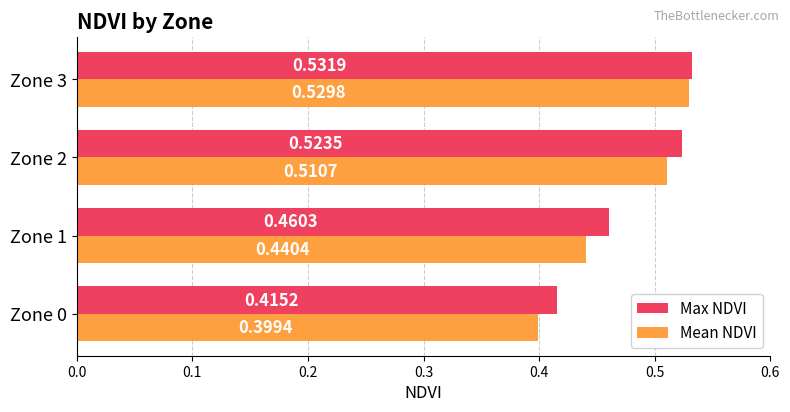

Which series has the widest spread of values?

Mean NDVI